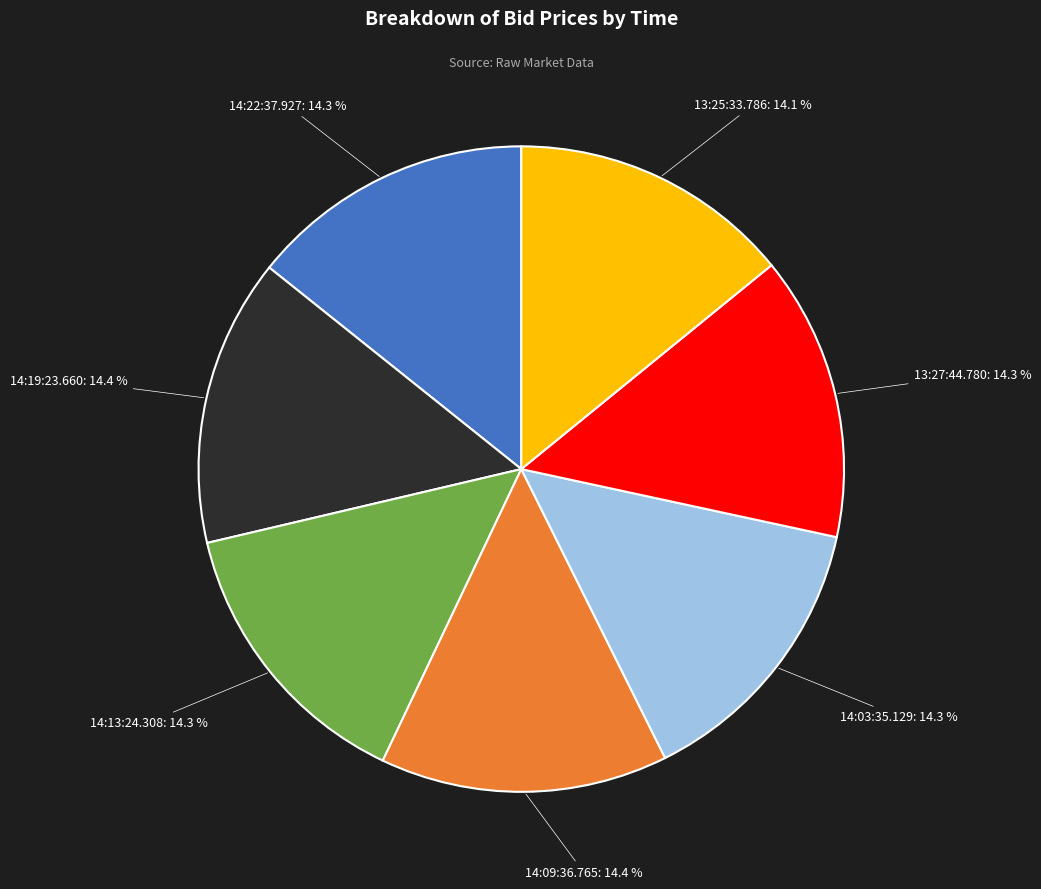

Count the number of slices in the pie.

7